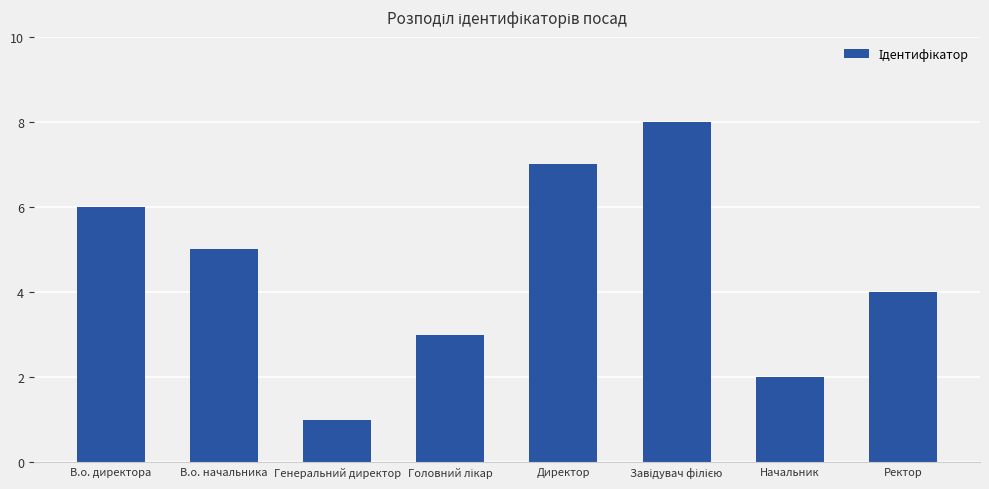

Is it true that the value at Директор is 2?

False